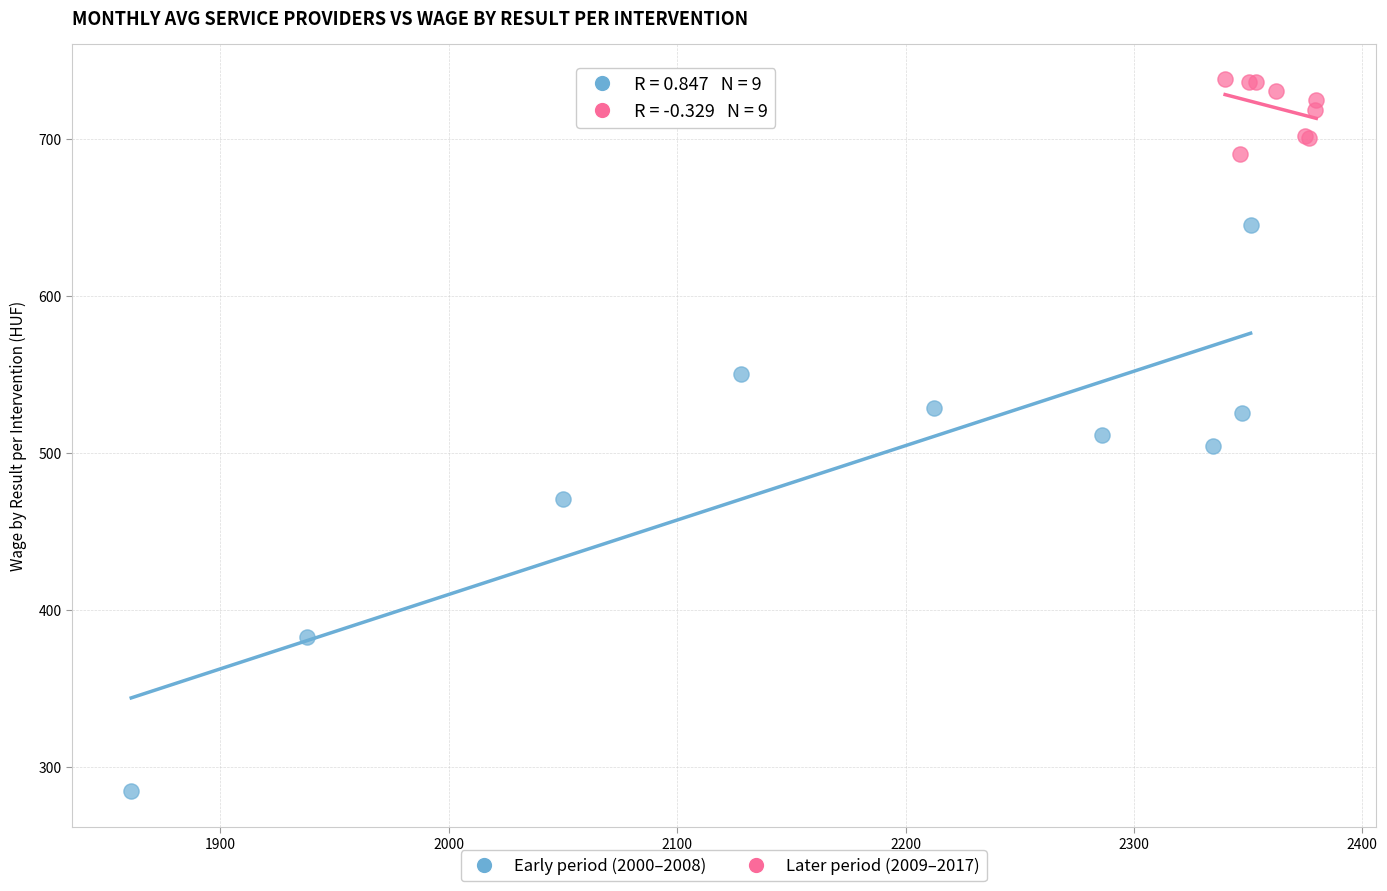

Which series reaches the minimum Y coordinate?

Early period (2000–2008)